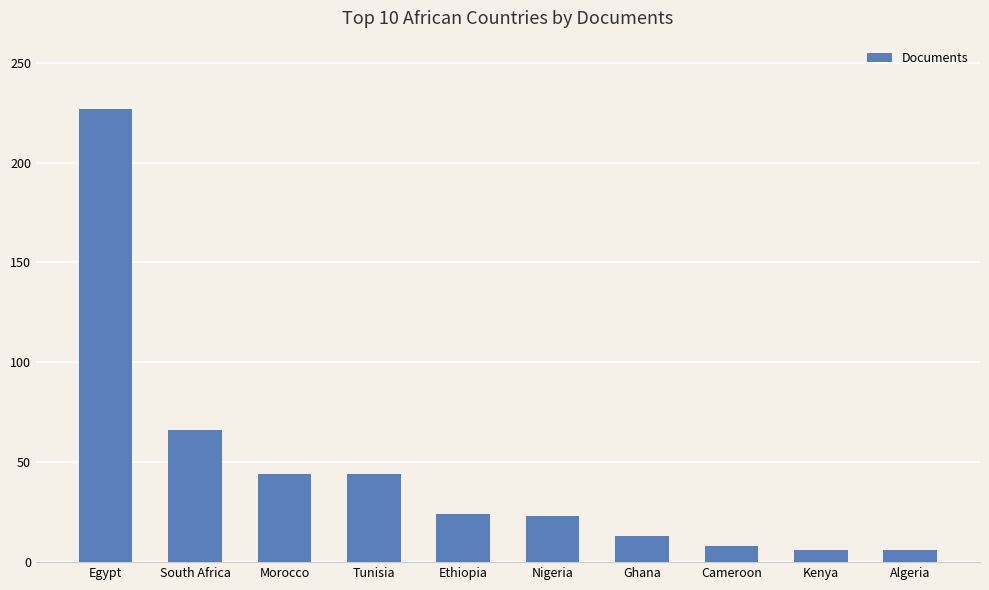

What is the label of the 10th bar from the right?

Egypt